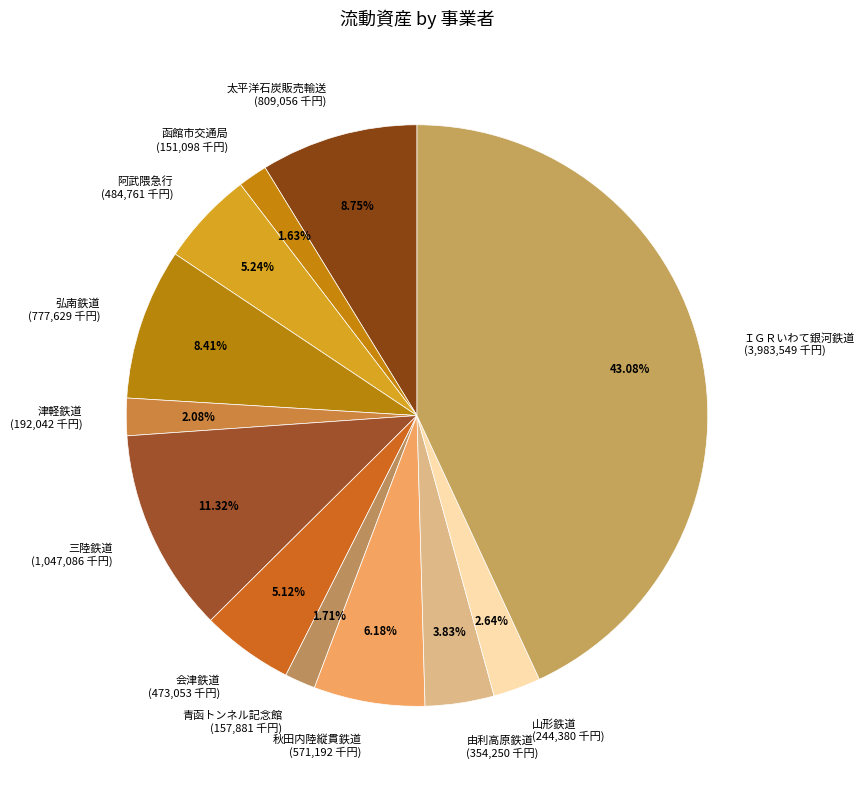

How many slices are in this pie chart?

12